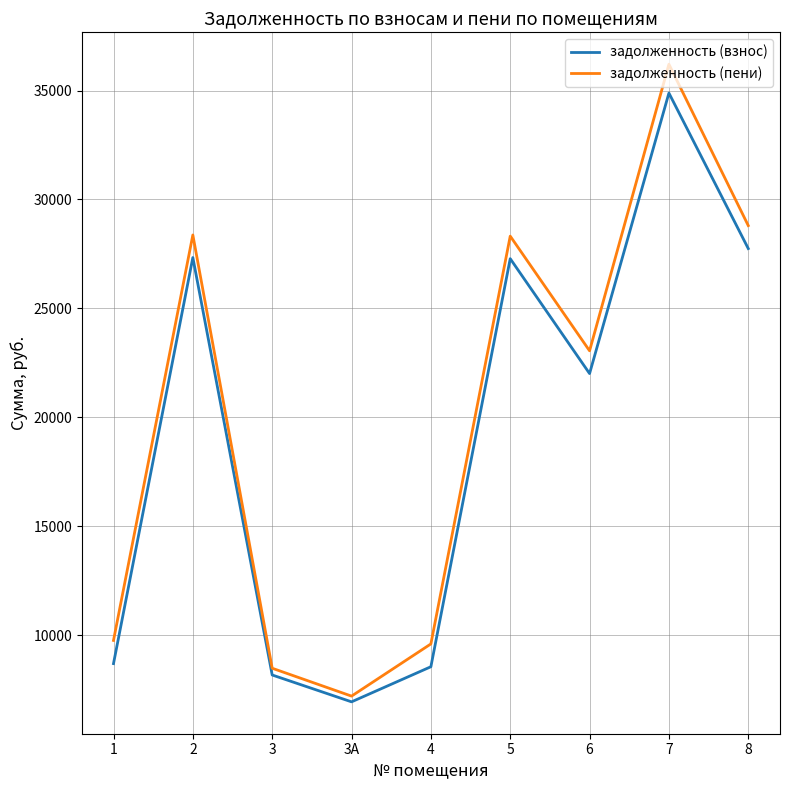

True or false: задолженность (взнос) has a value of 13694.1 at 4.

False